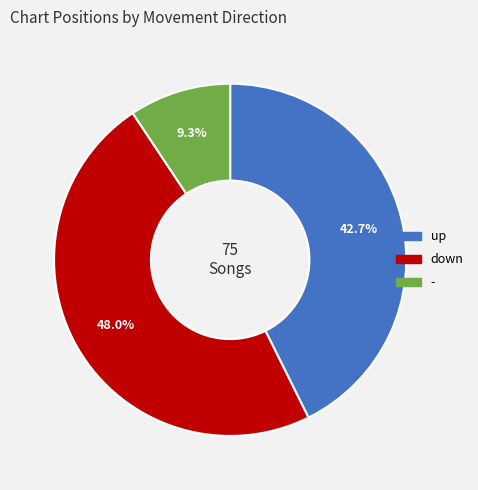

How many slices are in this pie chart?

3